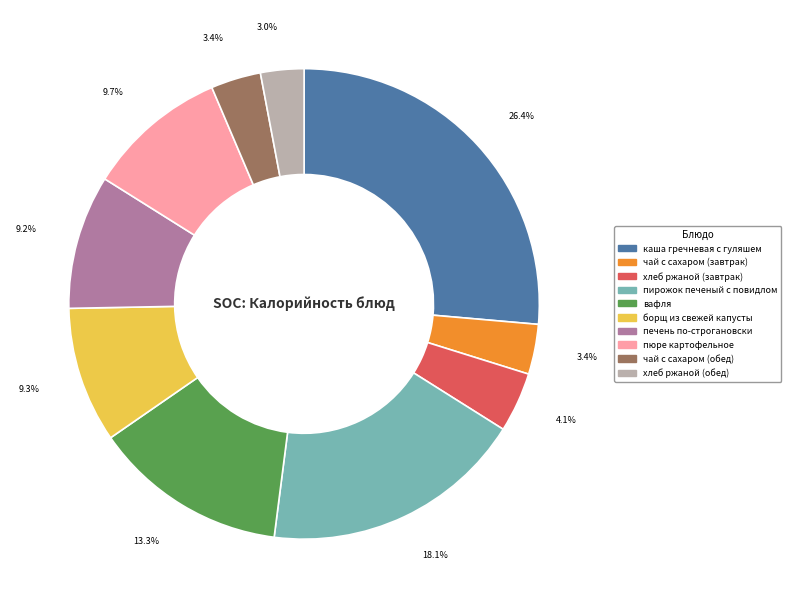

Approximately how many times larger is the value at пюре картофельное compared to хлеб ржаной (обед)?

3.2